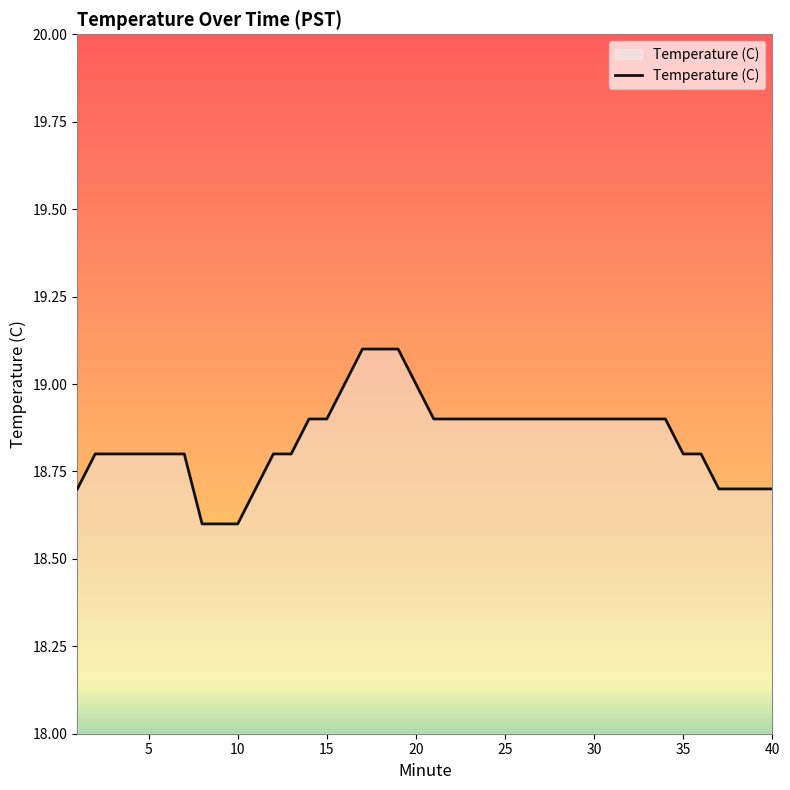

Reading left to right, what are all the values shown in this chart?

18.7	18.8	18.8	18.8	18.8	18.8	18.8	18.6	18.6	18.6	18.7	18.8	18.8	18.9	18.9	19.0	19.1	19.1	19.1	19.0	18.9	18.9	18.9	18.9	18.9	18.9	18.9	18.9	18.9	18.9	18.9	18.9	18.9	18.9	18.8	18.8	18.7	18.7	18.7	18.7